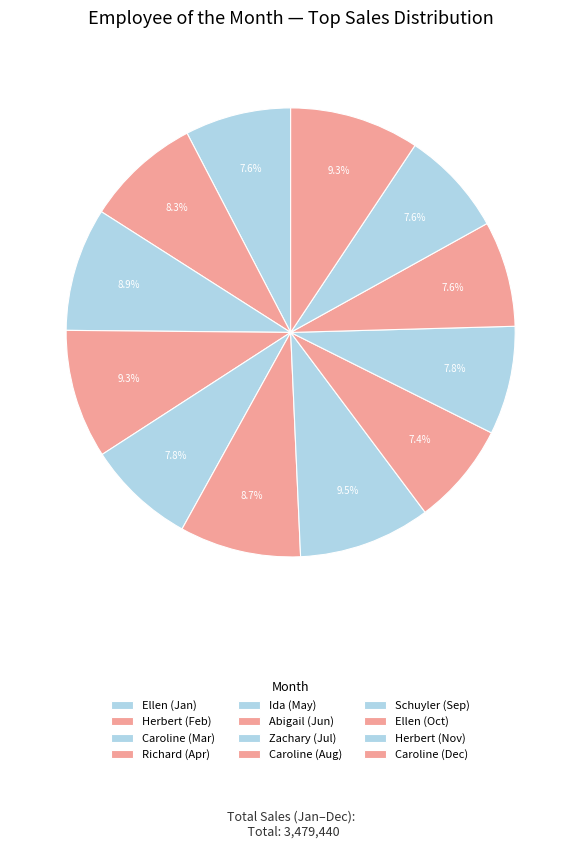

How many slices are in this pie chart?

12